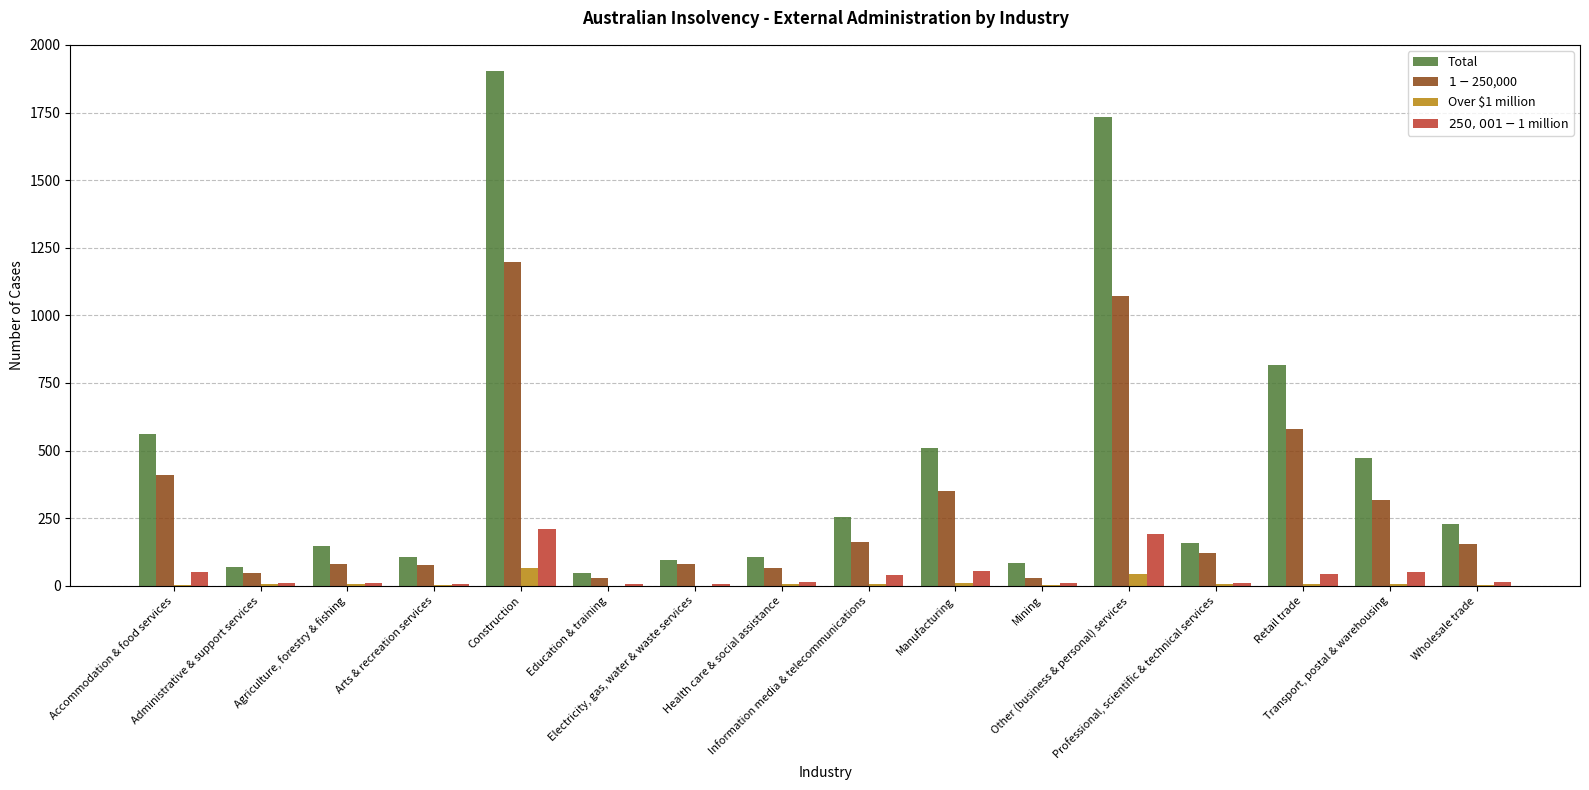

Does the chart contain stacked bars?

No